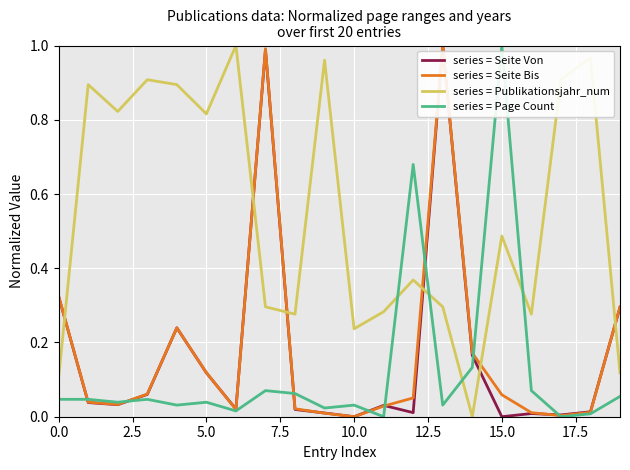

Which series has the largest total across all categories?

series = Publikationsjahr_num